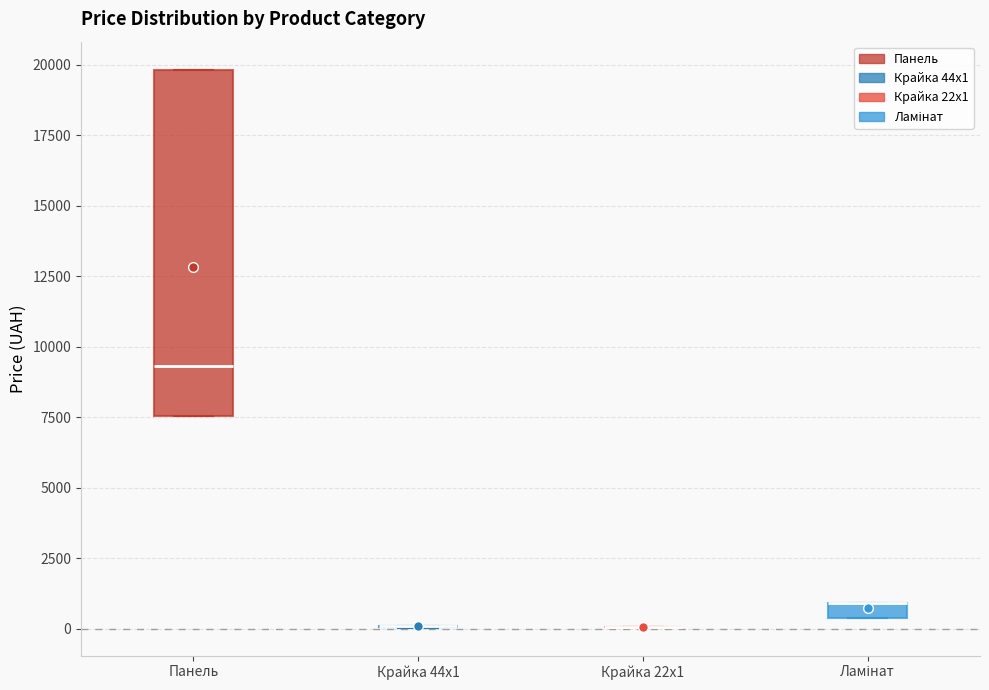

Comparing the boxes themselves (not the whiskers), which one is the tallest?

Панель